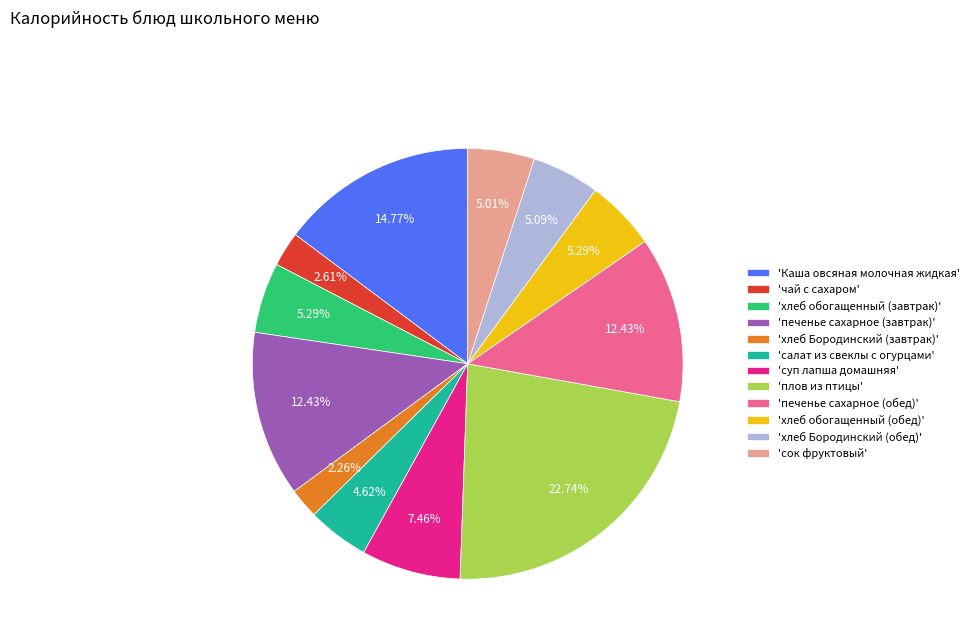

Between 'хлеб Бородинский (завтрак)' and 'печенье сахарное (обед)', which is larger?

'печенье сахарное (обед)'